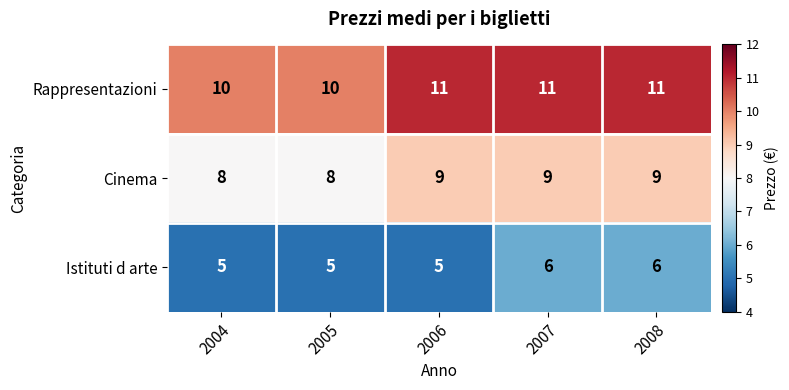

How many distinct data groups are displayed?

3